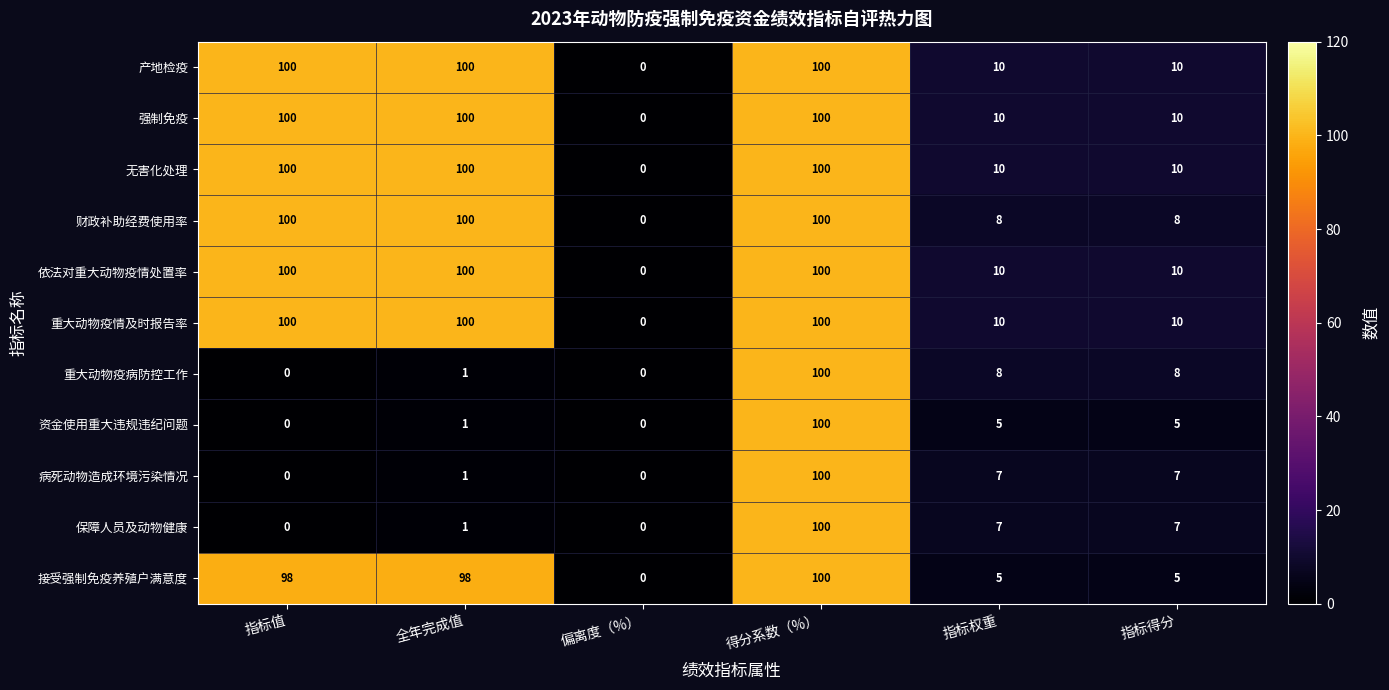

What is the total value across all series at 指标值?

698